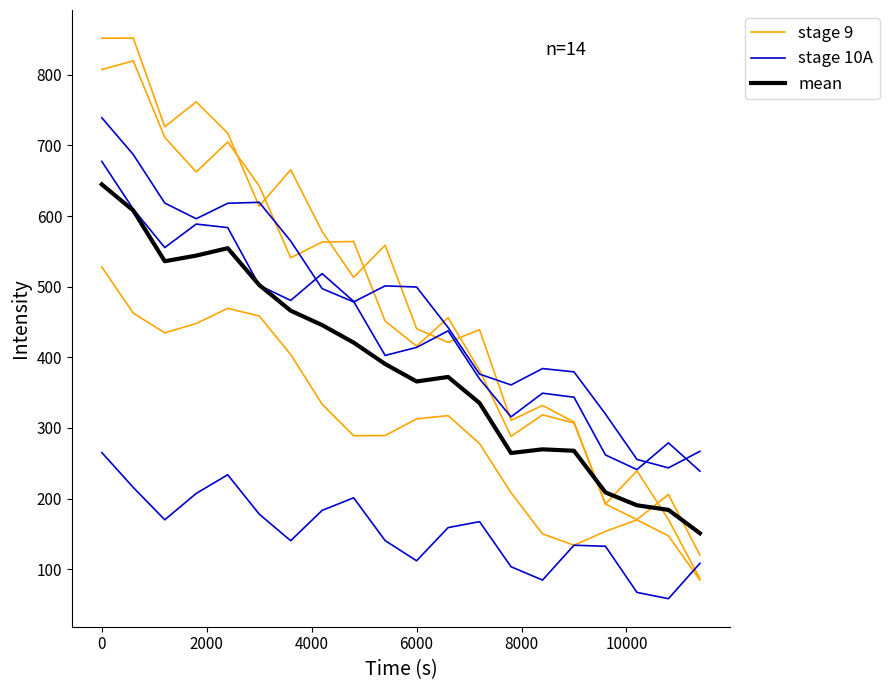

What is the difference between the maximum and minimum values in the mean series?

493.9